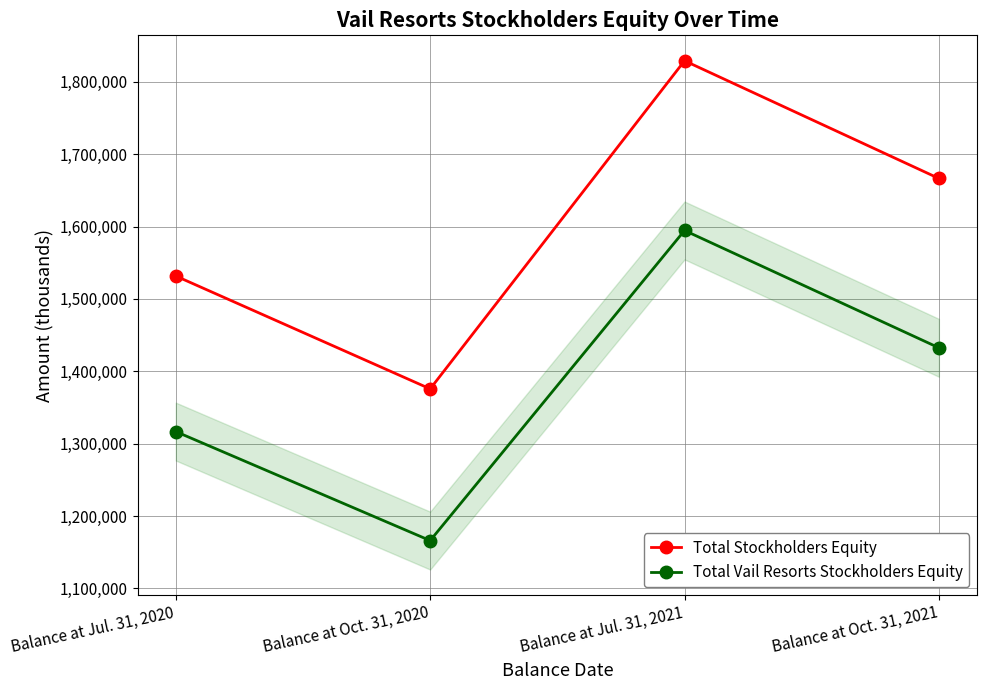

True or false: Total Vail Resorts Stockholders Equity and Total Stockholders Equity cross at least once.

False